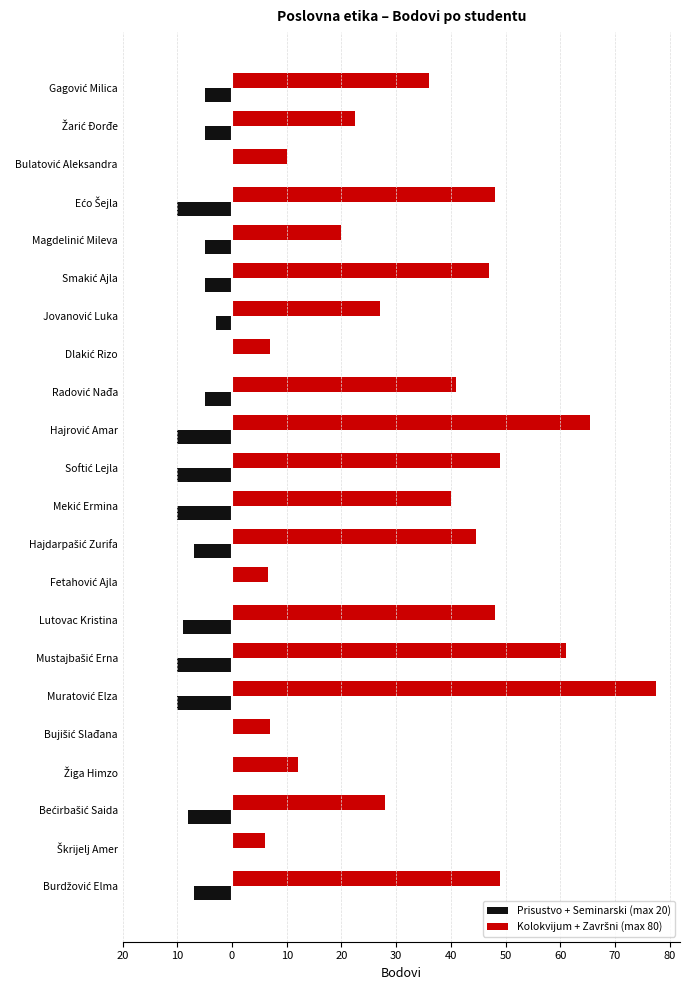

Reading left to right, what are all the values shown in this chart?

Prisustvo + Seminarski (max 20): -5.0	-5.0	0.0	-10.0	-5.0	-5.0	-3.0	0.0	-5.0	-10.0	-10.0	-10.0	-7.0	0.0	-9.0	-10.0	-10.0	0.0	0.0	-8.0	0.0	-7.0
Kolokvijum + Završni (max 80): 36.0	22.5	10.0	48.0	20.0	47.0	27.0	7.0	41.0	65.5	49.0	40.0	44.5	6.5	48.0	61.0	77.5	7.0	12.0	28.0	6.0	49.0